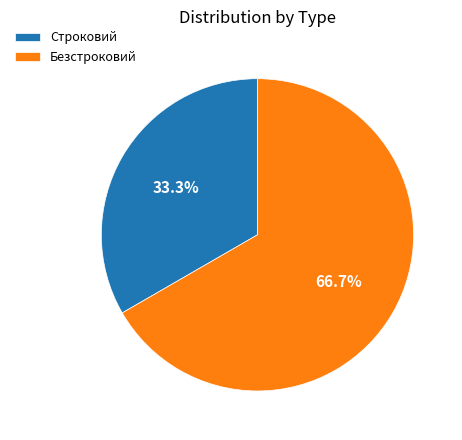

What percentage is the Строковий slice, to the nearest percent?

33%